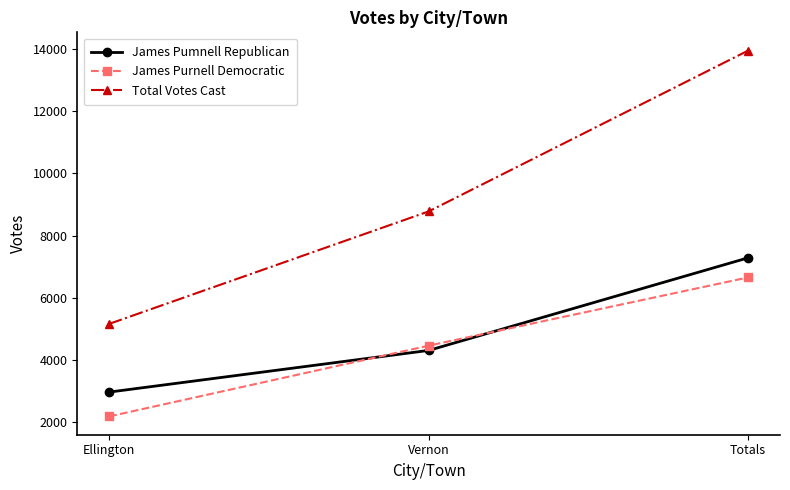

Rank the categories by James Purnell Democratic value from highest to lowest.

Totals, Vernon, Ellington